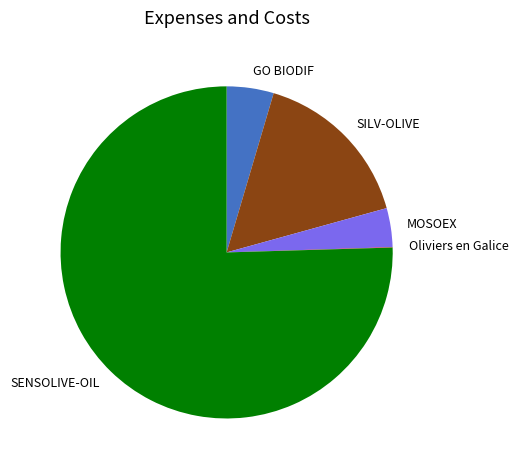

Between GO BIODIF and SENSOLIVE-OIL, which is larger?

SENSOLIVE-OIL